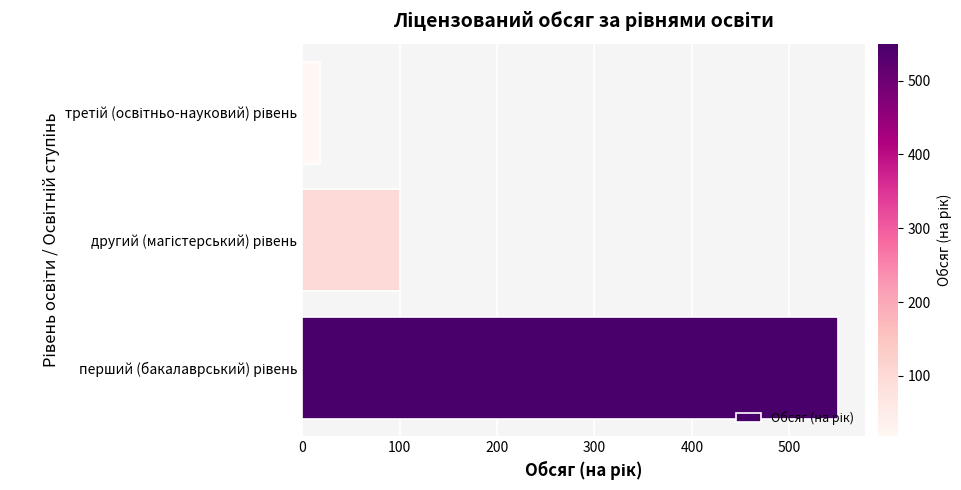

What is the average value?

223